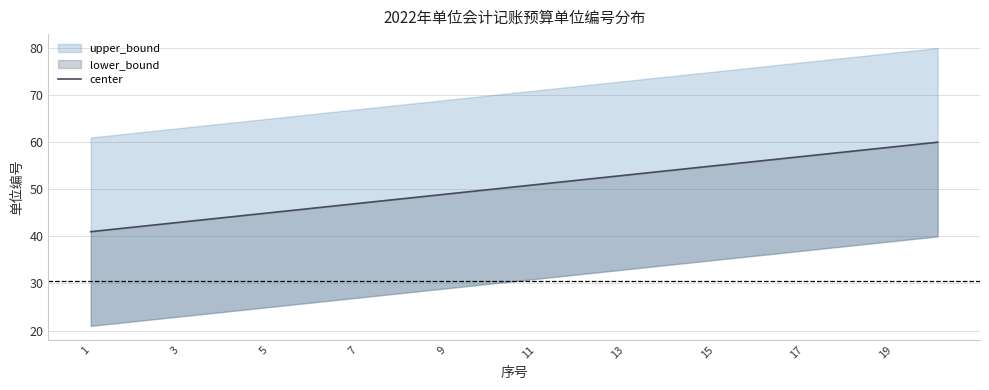

Does the chart display data point markers on the line(s)?

No